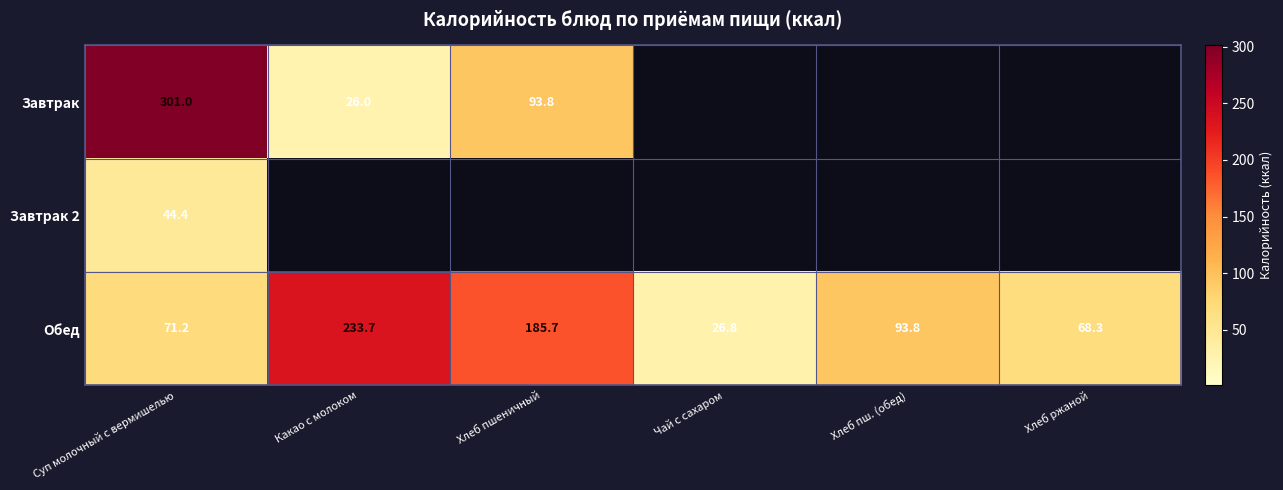

Which category has the highest value across all series?

Суп молочный с вермишелью